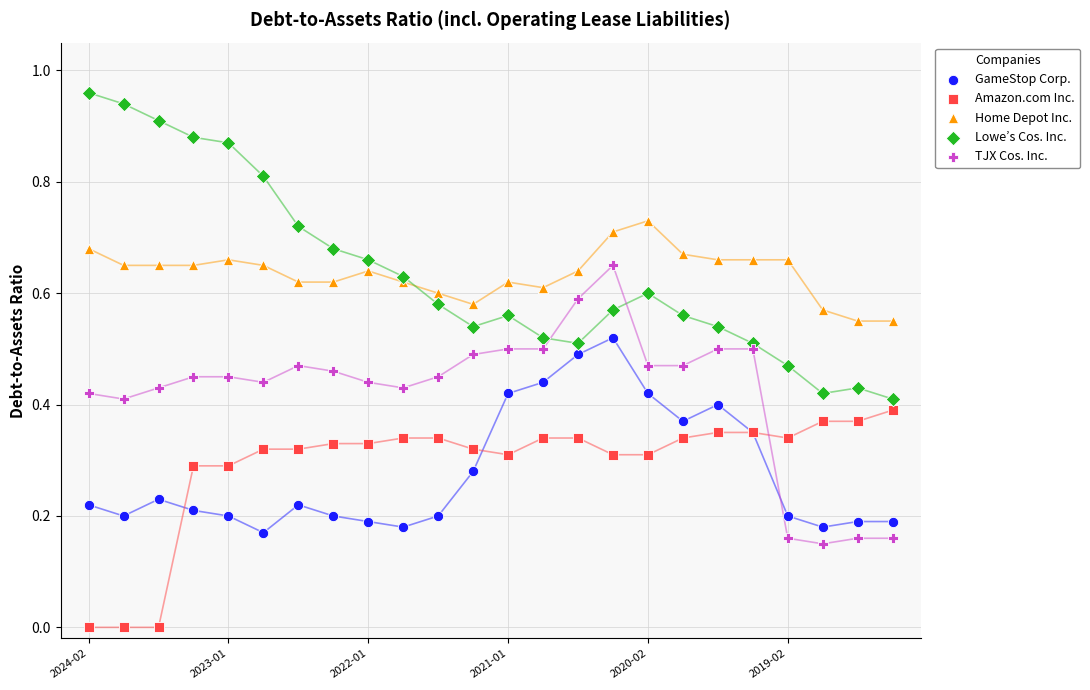

Which series reaches the minimum Y coordinate?

Amazon.com Inc.